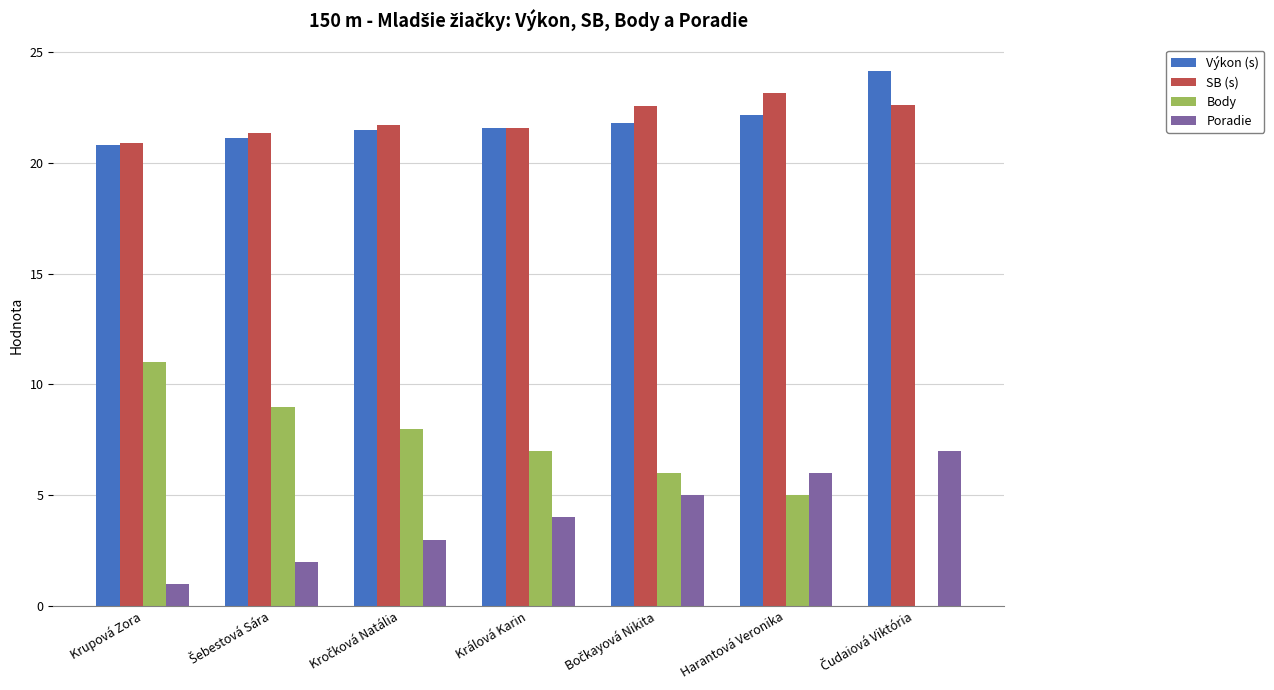

What is the maximum value for Poradie?

7.0